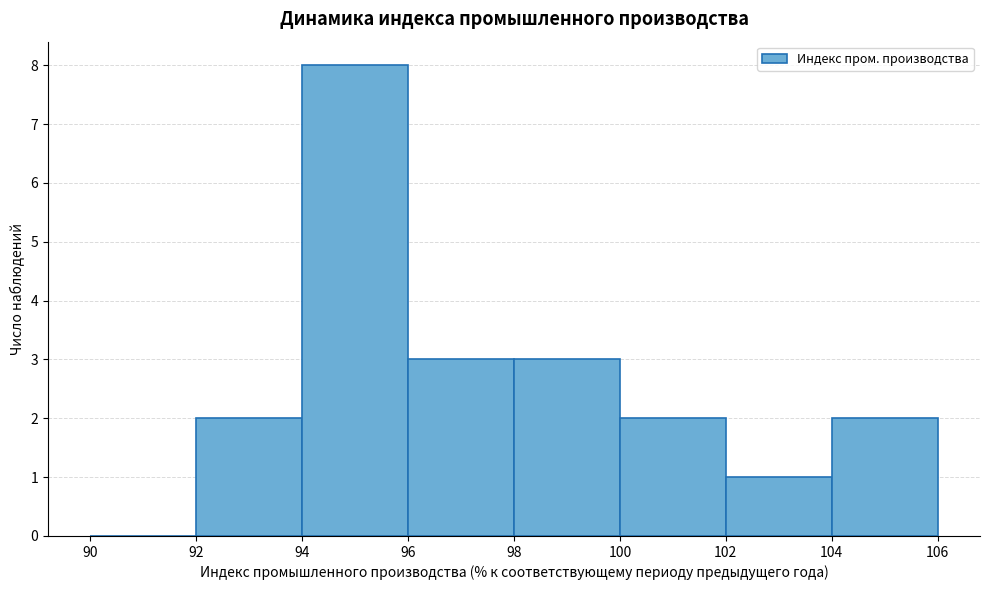

What is the height of the bar covering 98 to 100 on the x-axis? The values are not printed on the chart, so give them approximately, as read against the axis.

3